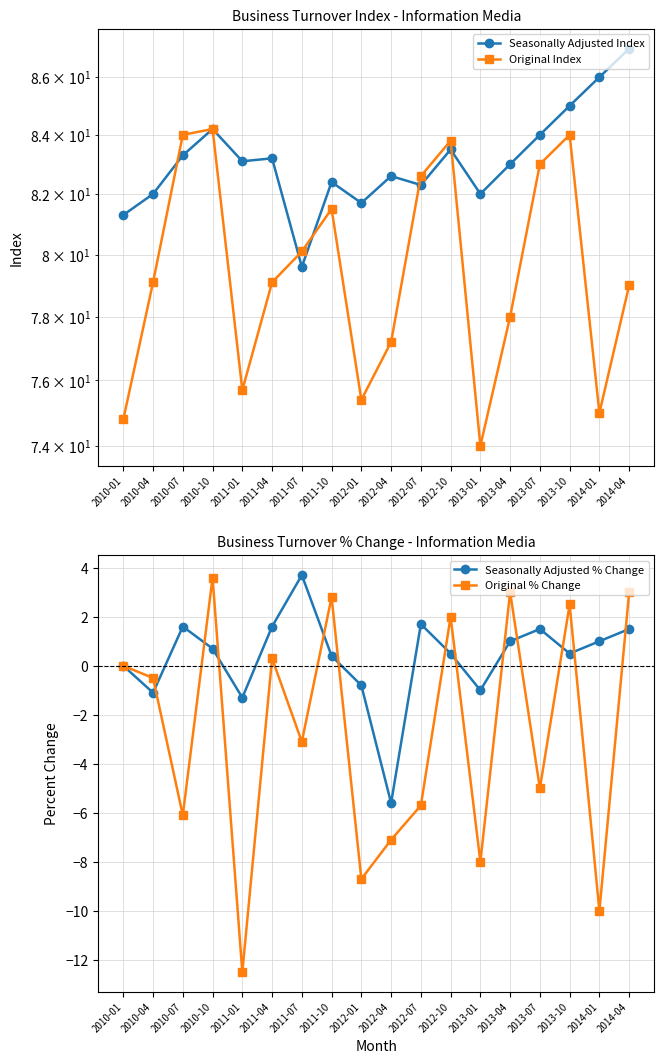

Reading left to right, extract all data points from this chart.

Seasonally Adjusted Index: 2010-01=81.3	2010-04=82.0	2010-07=83.3	2010-10=84.2	2011-01=83.1	2011-04=83.2	2011-07=79.6	2011-10=82.4	2012-01=81.7	2012-04=82.6	2012-07=82.3	2012-10=83.5	2013-01=82.0	2013-04=83.0	2013-07=84.0	2013-10=85.0	2014-01=86.0	2014-04=87.0
Original Index: 2010-01=74.8	2010-04=79.1	2010-07=84.0	2010-10=84.2	2011-01=75.7	2011-04=79.1	2011-07=80.1	2011-10=81.5	2012-01=75.4	2012-04=77.2	2012-07=82.6	2012-10=83.8	2013-01=74.0	2013-04=78.0	2013-07=83.0	2013-10=84.0	2014-01=75.0	2014-04=79.0
Seasonally Adjusted % Change: 2010-01=0.0	2010-04=-1.1	2010-07=1.6	2010-10=0.7	2011-01=-1.3	2011-04=1.6	2011-07=3.7	2011-10=0.4	2012-01=-0.8	2012-04=-5.6	2012-07=1.7	2012-10=0.5	2013-01=-1.0	2013-04=1.0	2013-07=1.5	2013-10=0.5	2014-01=1.0	2014-04=1.5
Original % Change: 2010-01=0.0	2010-04=-0.5	2010-07=-6.1	2010-10=3.6	2011-01=-12.5	2011-04=0.3	2011-07=-3.1	2011-10=2.8	2012-01=-8.7	2012-04=-7.1	2012-07=-5.7	2012-10=2.0	2013-01=-8.0	2013-04=3.0	2013-07=-5.0	2013-10=2.5	2014-01=-10.0	2014-04=3.0